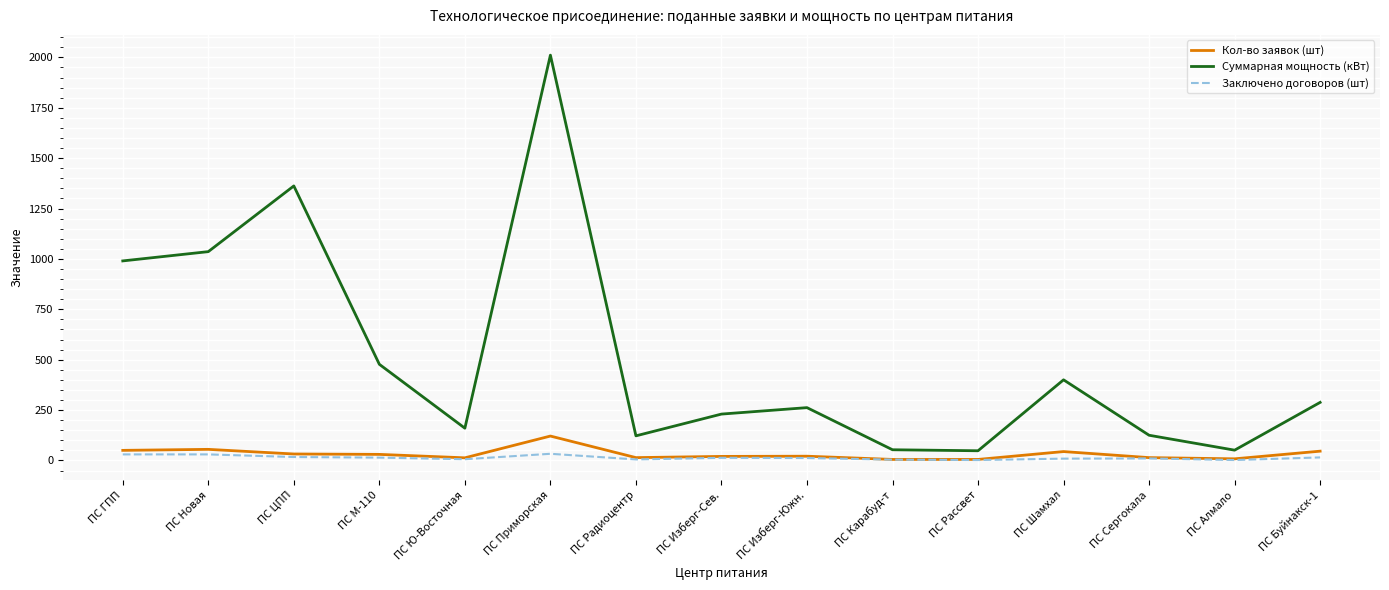

Which series has the widest spread of values?

Суммарная мощность (кВт)